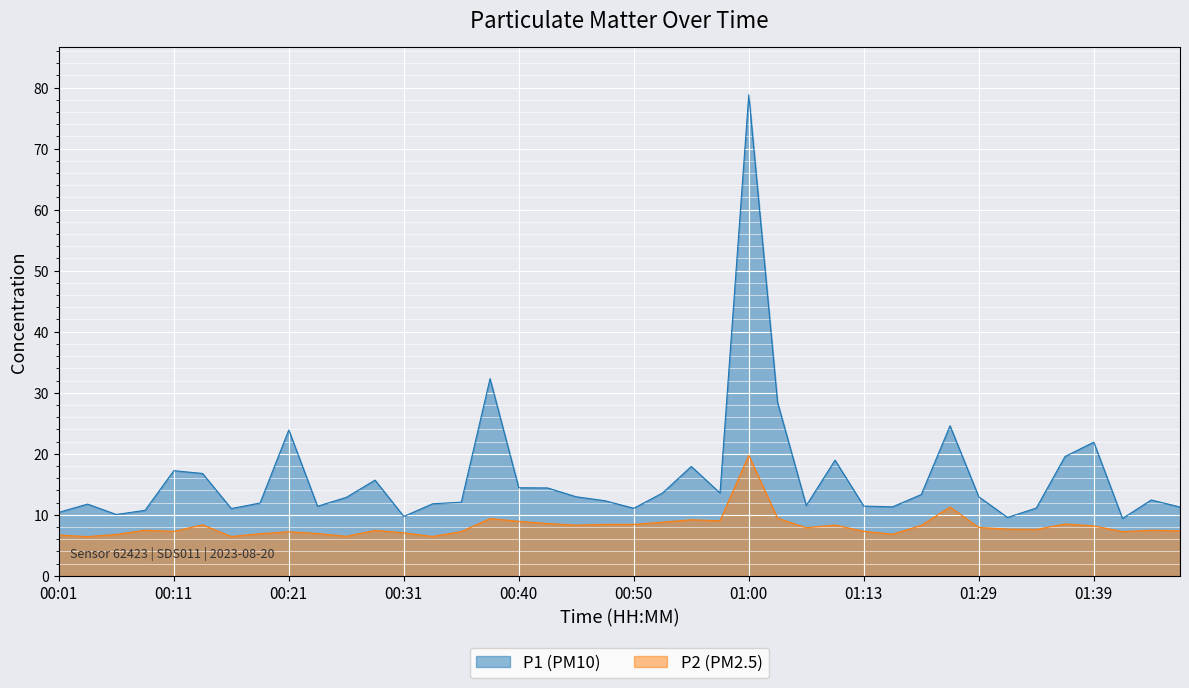

Which label corresponds to the largest value in the chart?

01:00